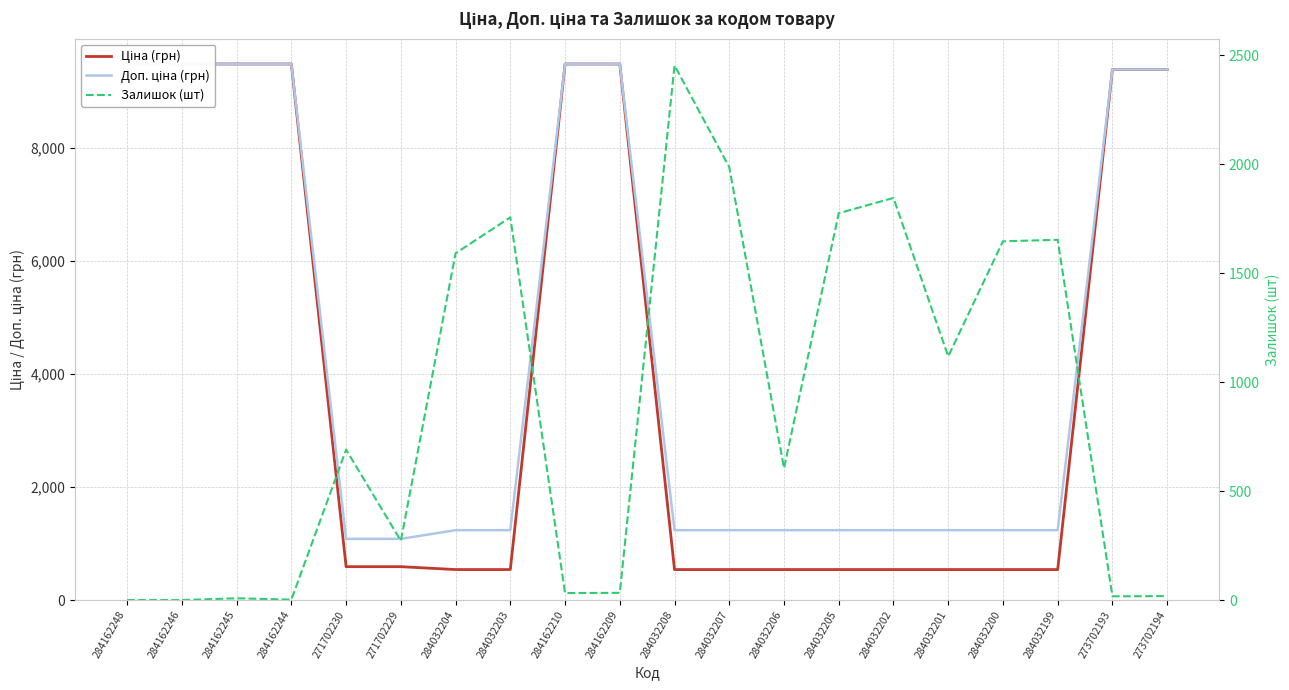

Which series has the largest range (max minus min)?

Ціна (грн)